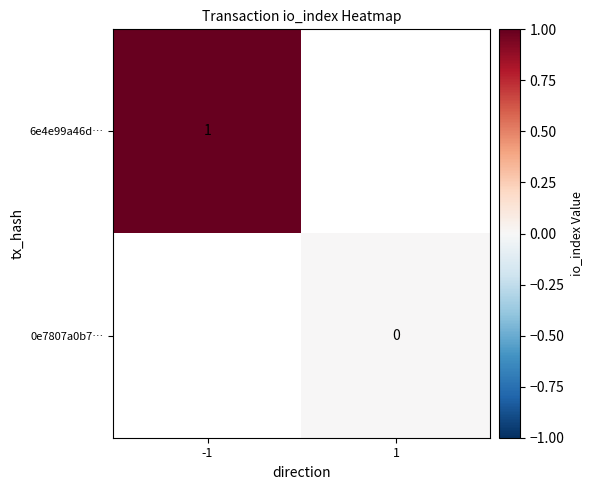

At which category does the chart reach its minimum across all series?

1